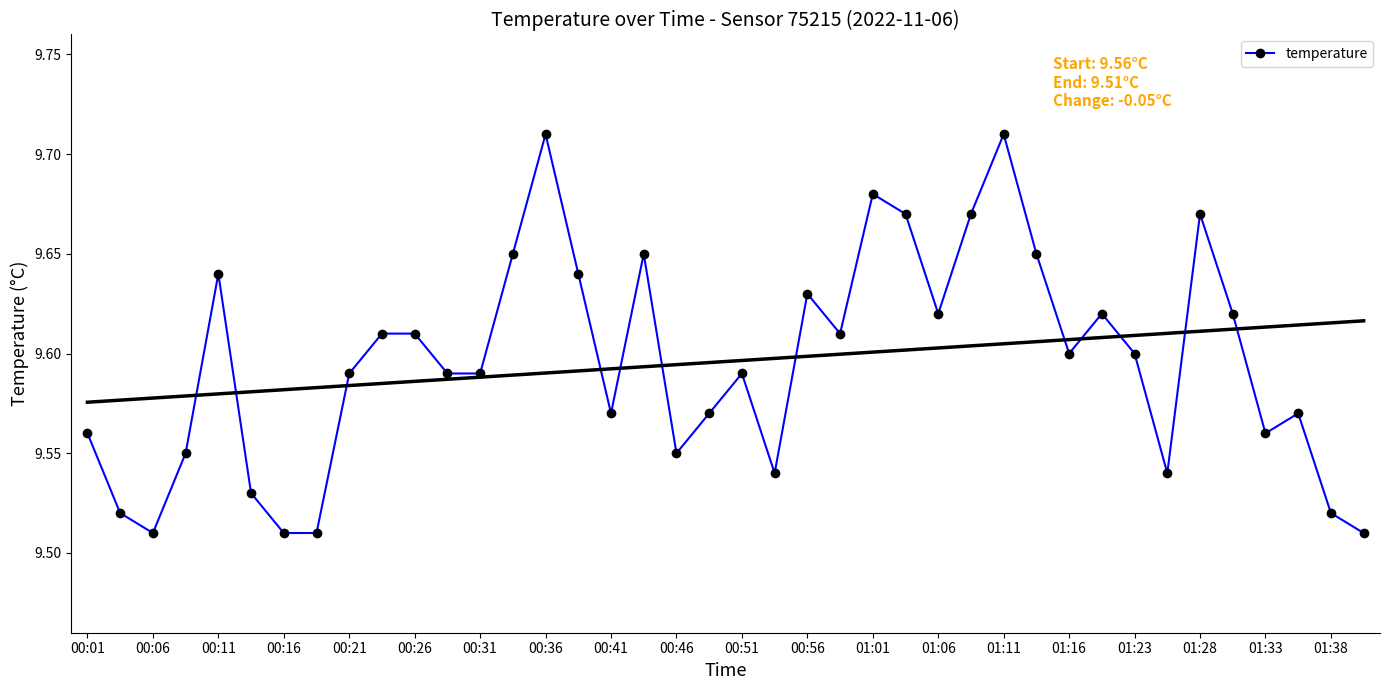

Where is the first local minimum for temperature?

00:06